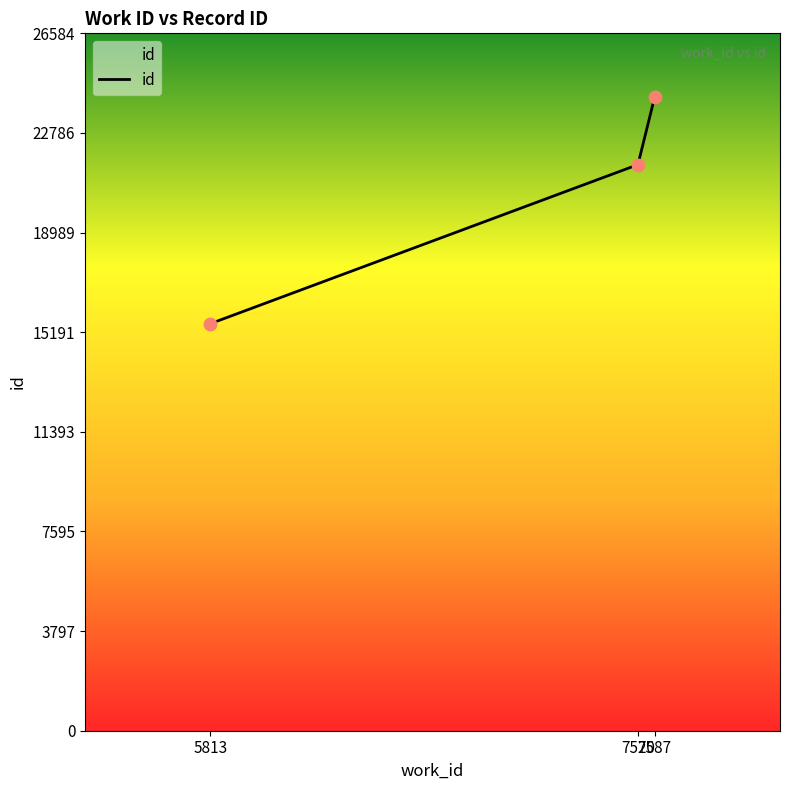

What is the change in value from 5813 to 7587?

+8652